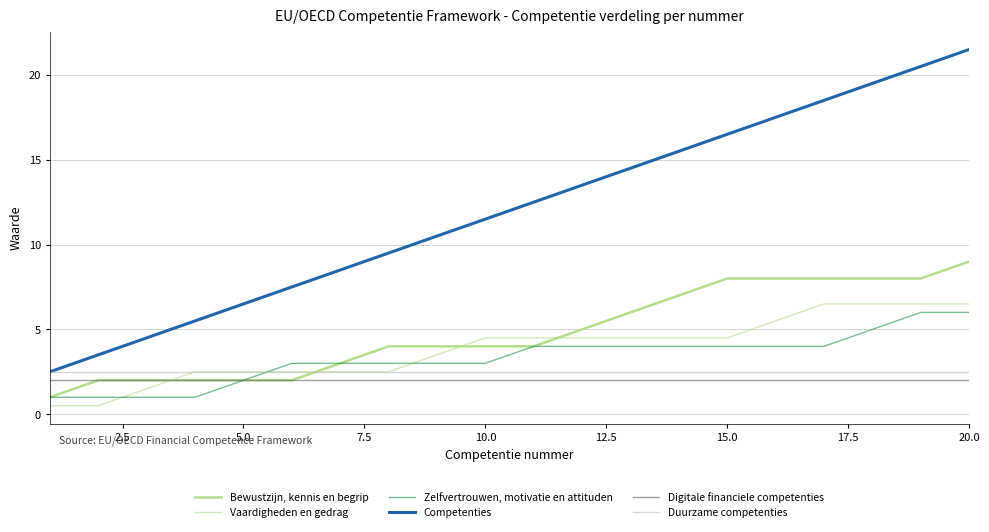

How many lines are shown in the chart?

6